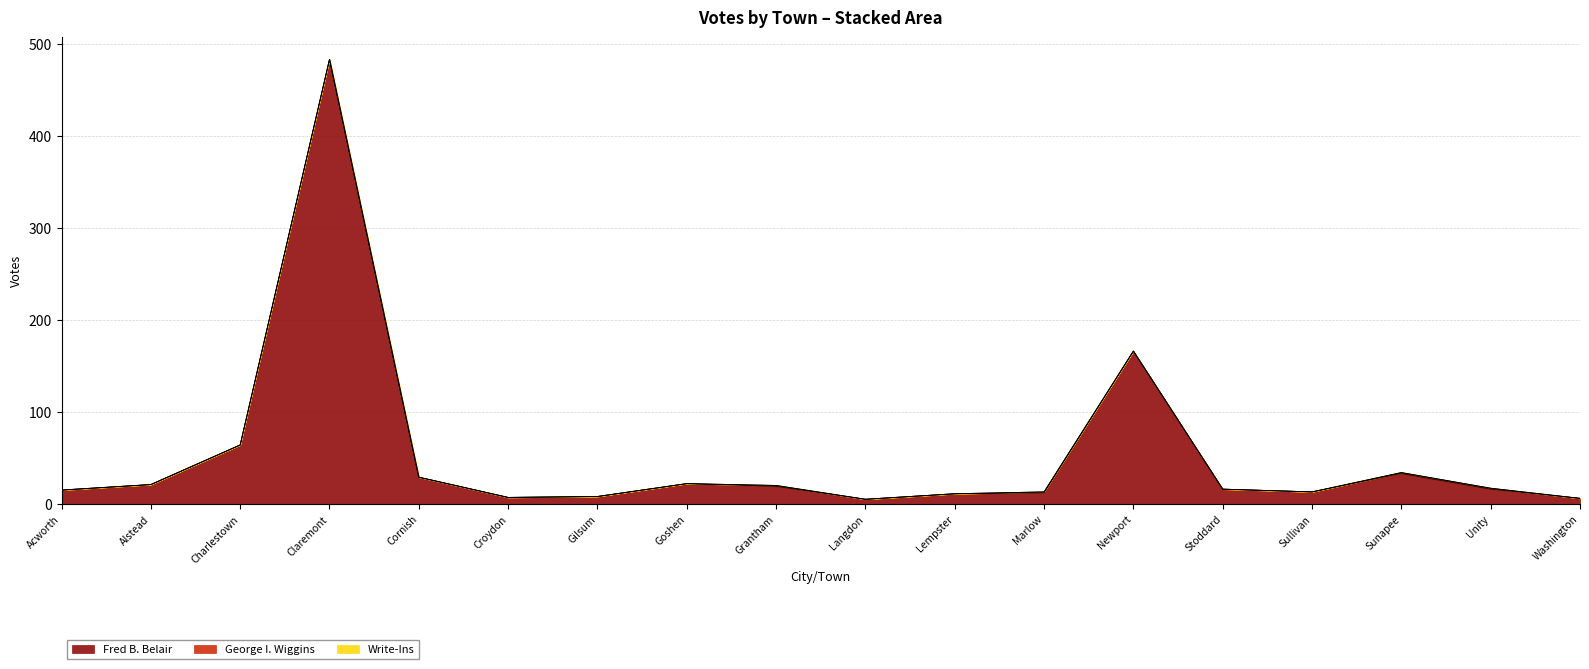

The Write-Ins series shows 0 at Washington. True or false?

True